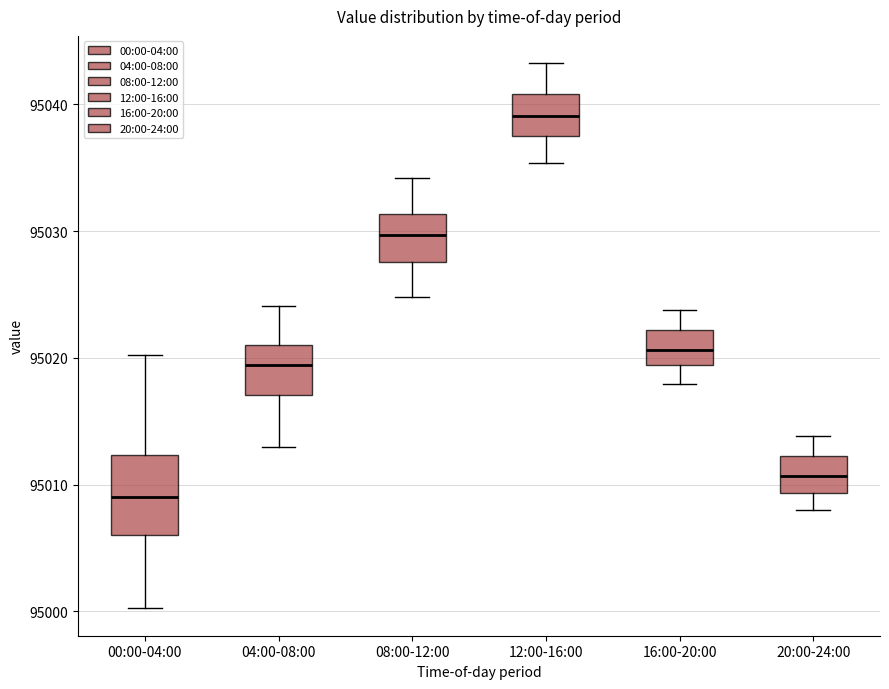

Where does the upper whisker of the box for 12:00-16:00 end on the y-axis? The values are not printed on the chart, so give them approximately, as read against the axis.

95043